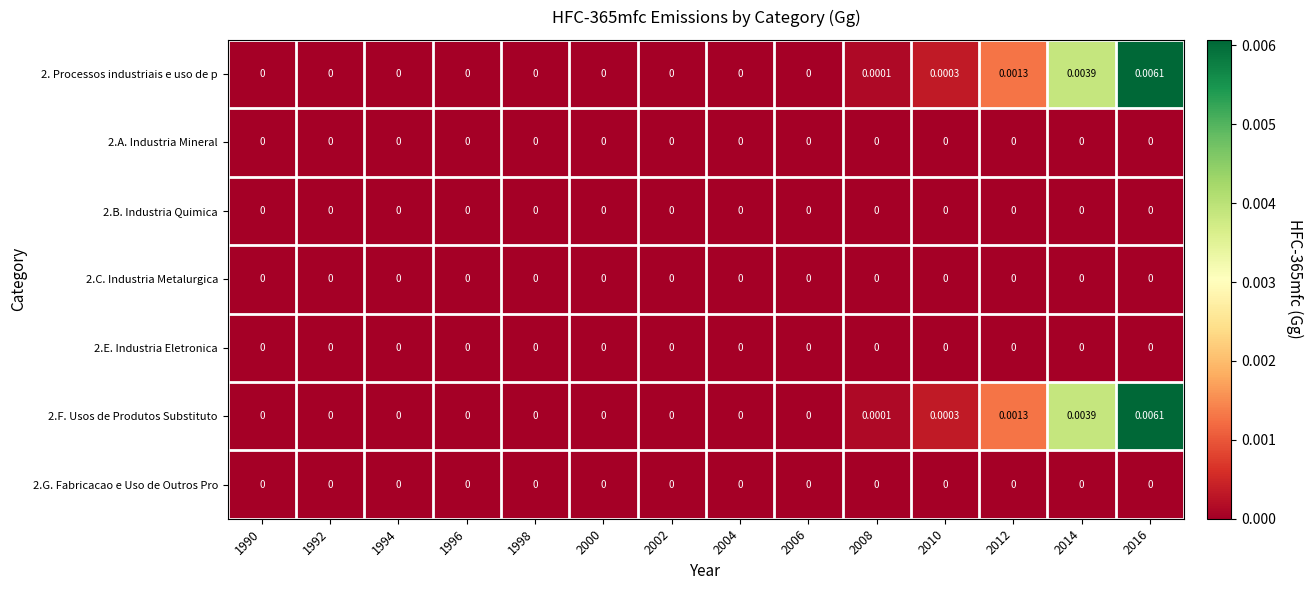

Reading right to left, transcribe all the data shown in this chart.

2. Processos industriais e uso de p: 2016=0.0	2014=0.0	2012=0.0	2010=0.0	2008=0.0	2006=0.0	2004=0.0	2002=0.0	2000=0.0	1998=0.0	1996=0.0	1994=0.0	1992=0.0	1990=0.0
2.A. Industria Mineral: 2016=0.0	2014=0.0	2012=0.0	2010=0.0	2008=0.0	2006=0.0	2004=0.0	2002=0.0	2000=0.0	1998=0.0	1996=0.0	1994=0.0	1992=0.0	1990=0.0
2.B. Industria Quimica: 2016=0.0	2014=0.0	2012=0.0	2010=0.0	2008=0.0	2006=0.0	2004=0.0	2002=0.0	2000=0.0	1998=0.0	1996=0.0	1994=0.0	1992=0.0	1990=0.0
2.C. Industria Metalurgica: 2016=0.0	2014=0.0	2012=0.0	2010=0.0	2008=0.0	2006=0.0	2004=0.0	2002=0.0	2000=0.0	1998=0.0	1996=0.0	1994=0.0	1992=0.0	1990=0.0
2.E. Industria Eletronica: 2016=0.0	2014=0.0	2012=0.0	2010=0.0	2008=0.0	2006=0.0	2004=0.0	2002=0.0	2000=0.0	1998=0.0	1996=0.0	1994=0.0	1992=0.0	1990=0.0
2.F. Usos de Produtos Substituto: 2016=0.0	2014=0.0	2012=0.0	2010=0.0	2008=0.0	2006=0.0	2004=0.0	2002=0.0	2000=0.0	1998=0.0	1996=0.0	1994=0.0	1992=0.0	1990=0.0
2.G. Fabricacao e Uso de Outros Pro: 2016=0.0	2014=0.0	2012=0.0	2010=0.0	2008=0.0	2006=0.0	2004=0.0	2002=0.0	2000=0.0	1998=0.0	1996=0.0	1994=0.0	1992=0.0	1990=0.0